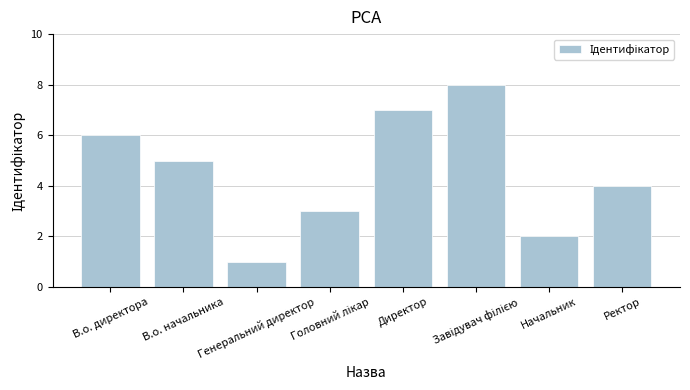

What is the value of the 4th bar from the left?

3